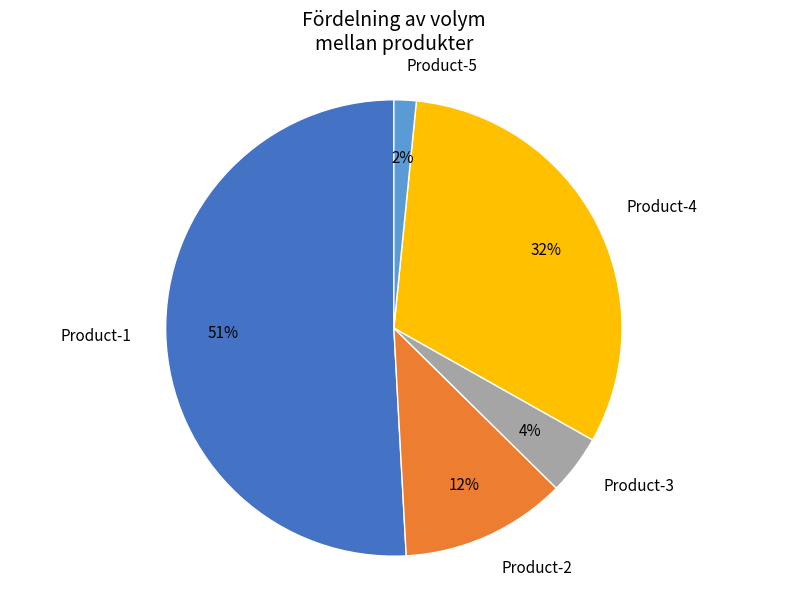

To the nearest percent, what is the difference between the largest and smallest slice percentages?

49%